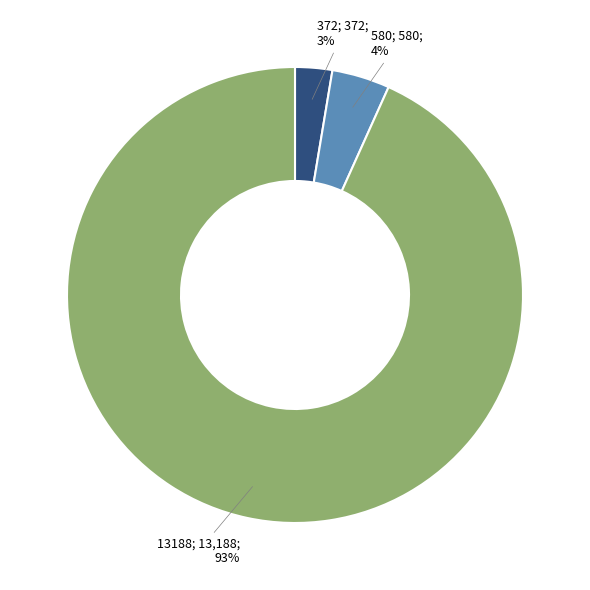

To the nearest percent, what is the average slice percentage?

33%